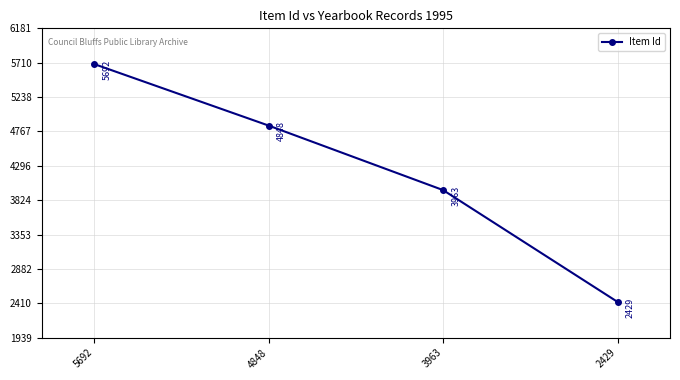

Reading left to right, extract all data points from this chart.

5692=5692	4848=4848	3963=3963	2429=2429